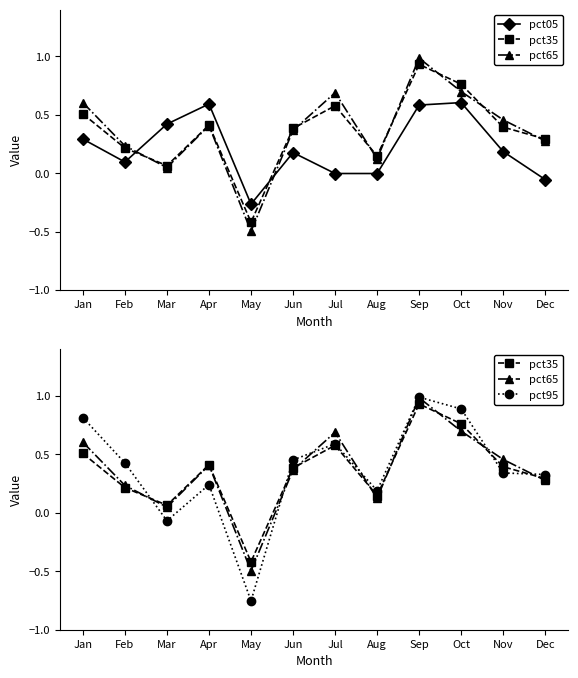

What is the value of the pct95 point at the 2nd from the left?

0.4